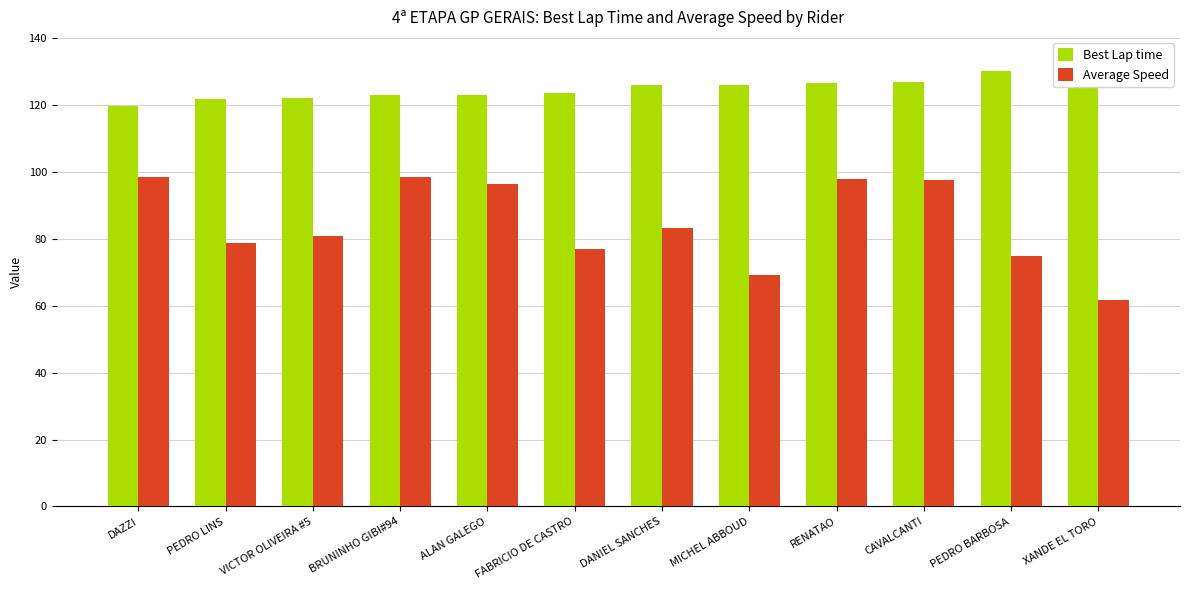

List the labels in order of Best Lap time value, smallest first.

DAZZI, PEDRO LINS, VICTOR OLIVEIRA #5, BRUNINHO GIBI#94, ALAN GALEGO, FABRICIO DE CASTRO, DANIEL SANCHES, MICHEL ABBOUD, RENATAO, CAVALCANTI, PEDRO BARBOSA, XANDE EL TORO